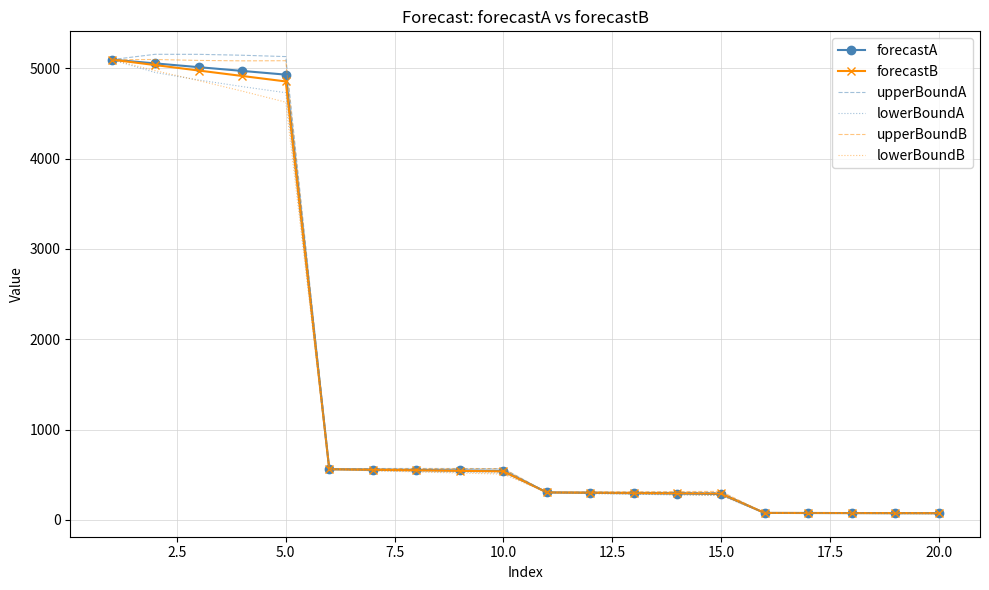

Which series has the largest range (max minus min)?

upperBoundA